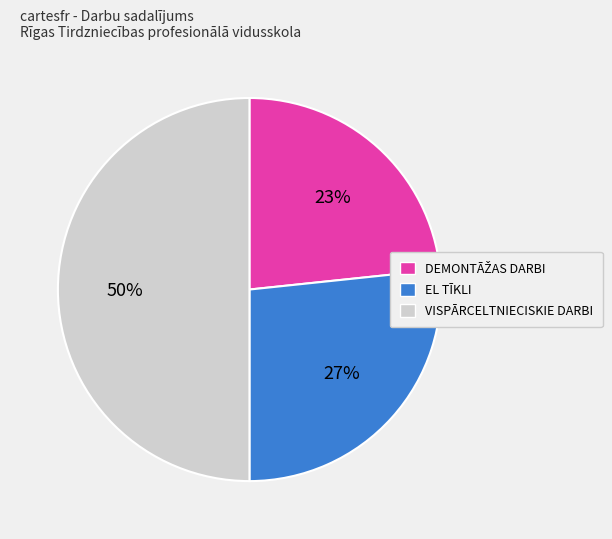

What percentage is the VISPĀRCELTNIECISKIE DARBI slice, to the nearest percent?

50%